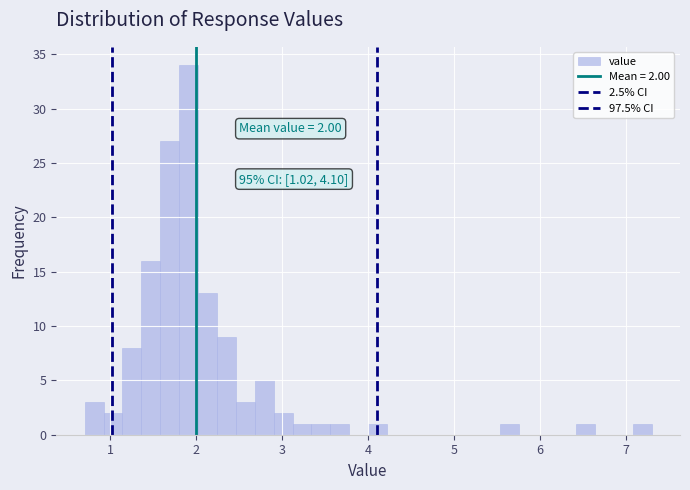

Around what value on the x-axis is the tallest bar? Give the approximate position of its centre, as read against the axis.

1.9